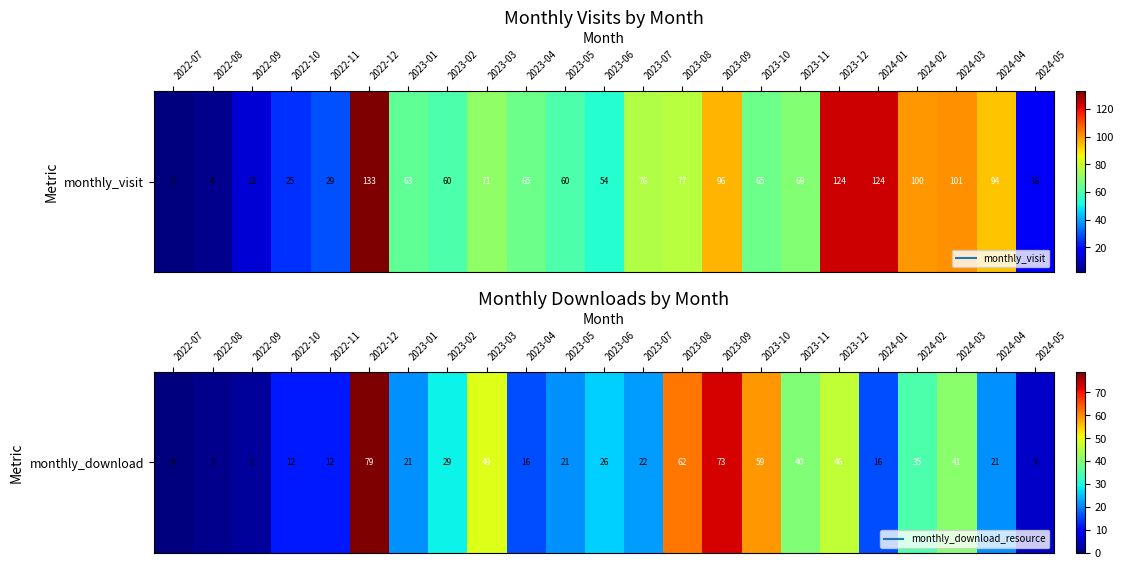

What is the sum of the values at 2024-03 and 2022-10?

53